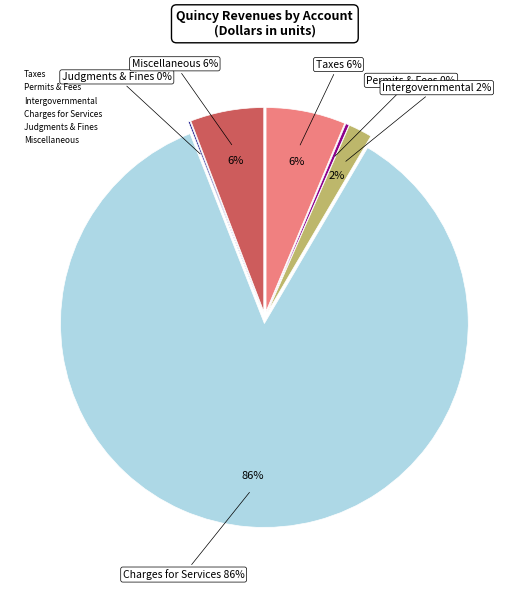

How many slices are in this pie chart?

6